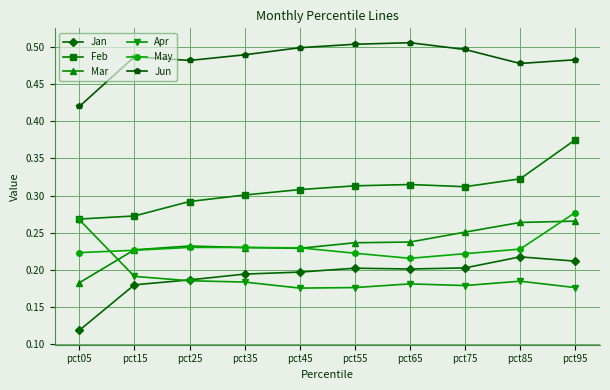

True or false: Jun and Jan intersect in this chart.

False